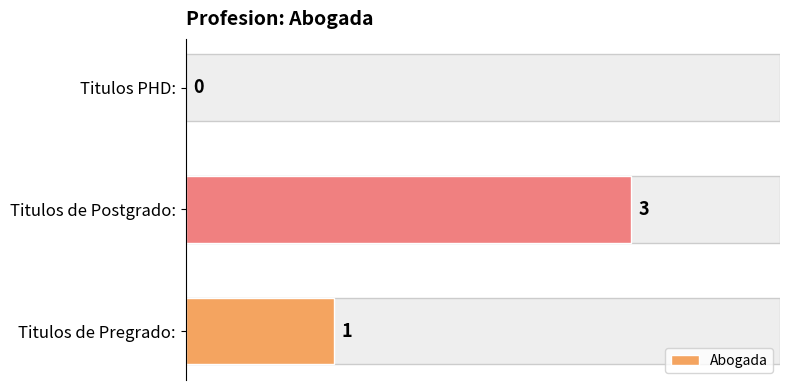

The chart shows a value of 1 at Titulos de Postgrado:. True or false?

False